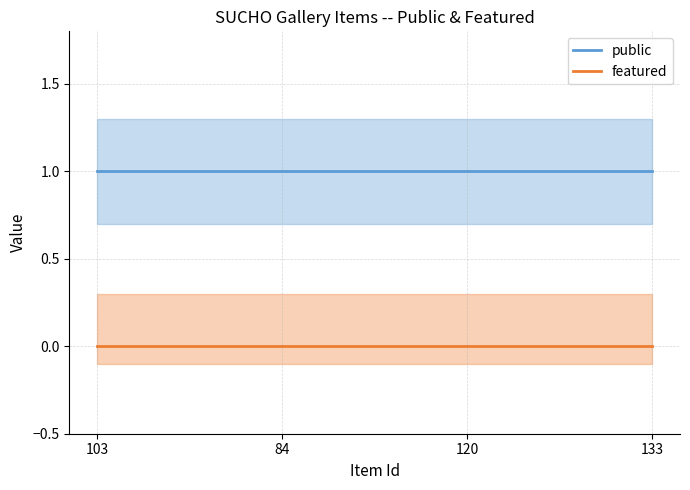

What is the sum of all public values?

4